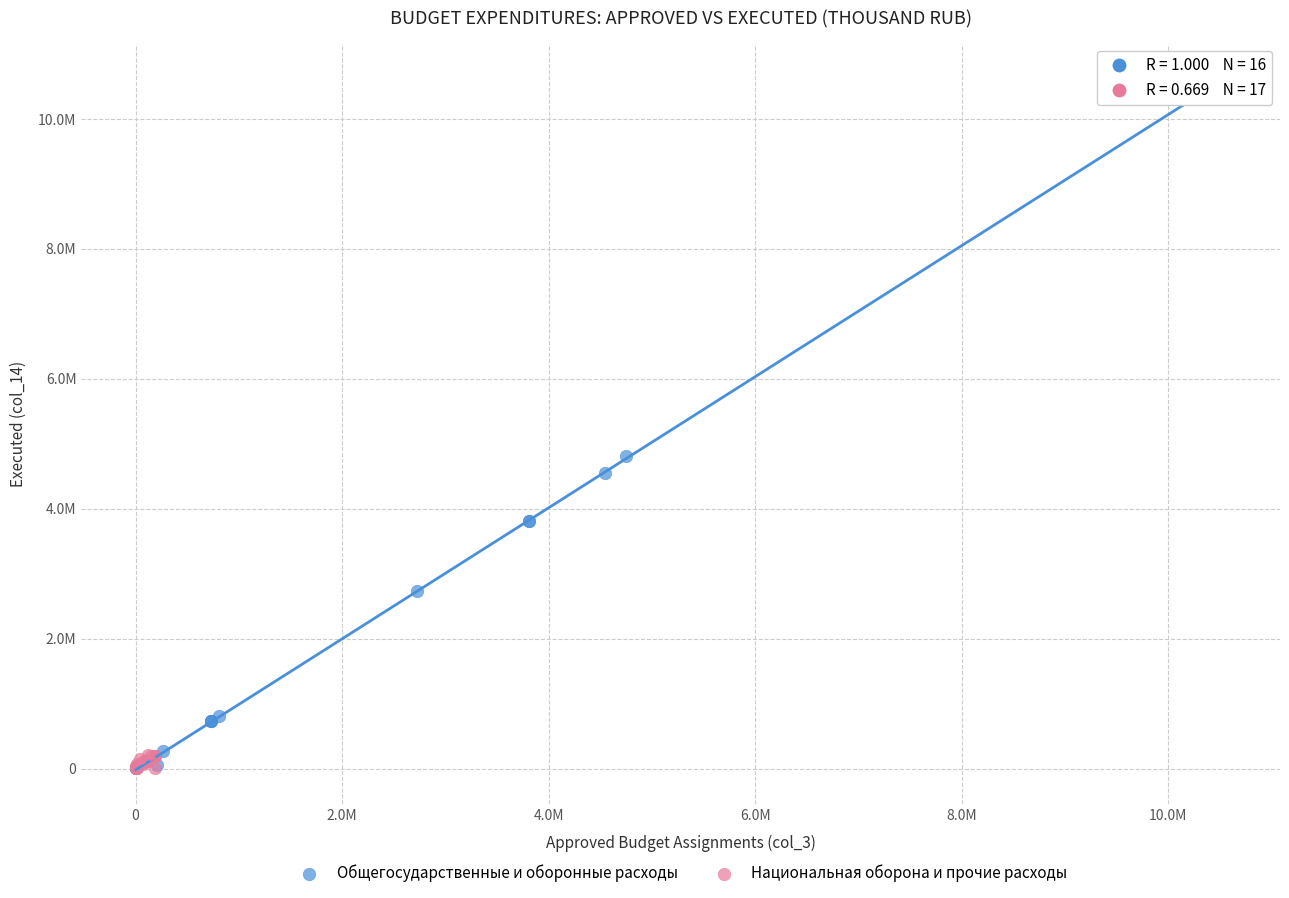

What are all the series names shown in the legend?

Общегосударственные и оборонные расходы, Национальная оборона и прочие расходы